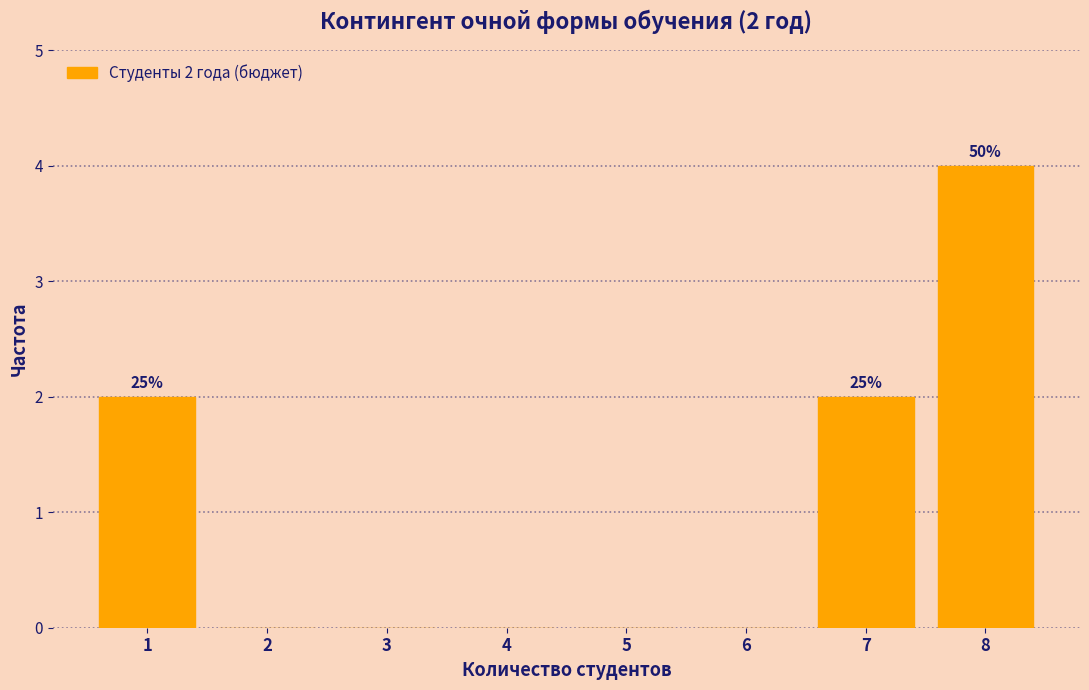

Which range on the x-axis has the tallest bar?

7.5 to 8.5